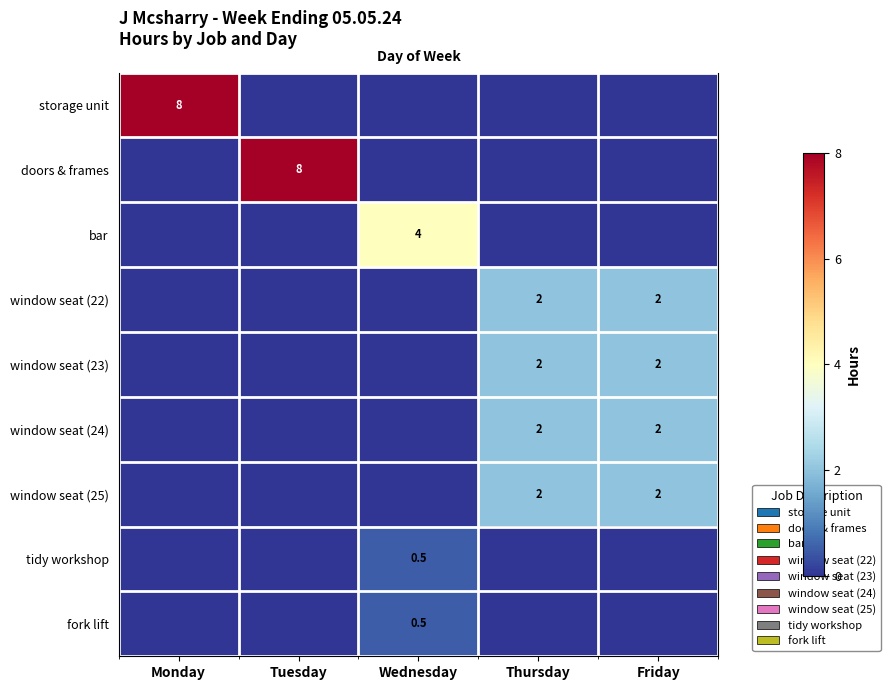

Between Tuesday and Monday, which is larger?

Monday